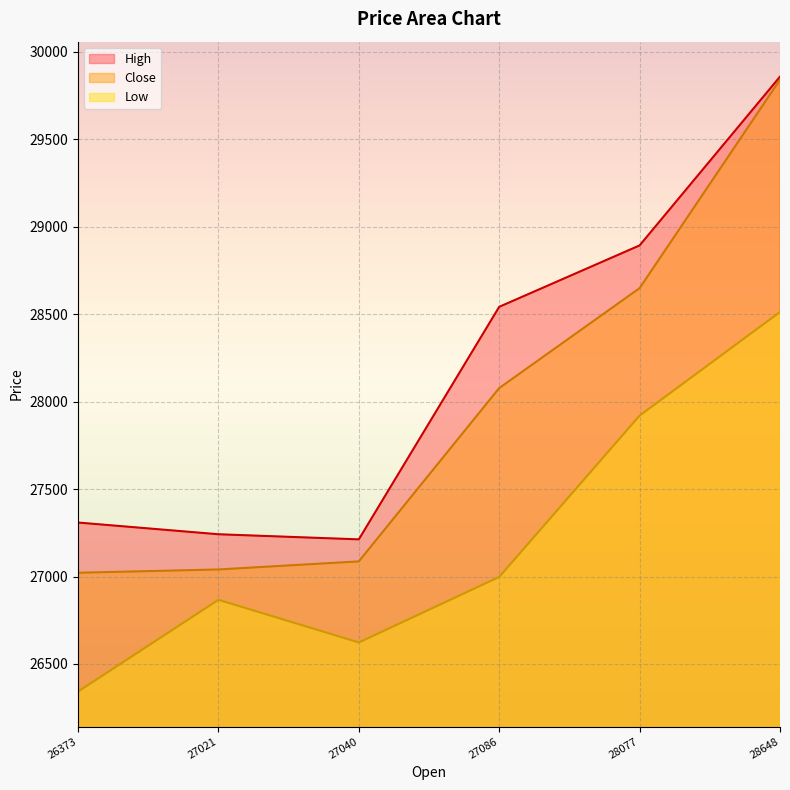

The Low series shows 26623.1 at 27040. True or false?

True